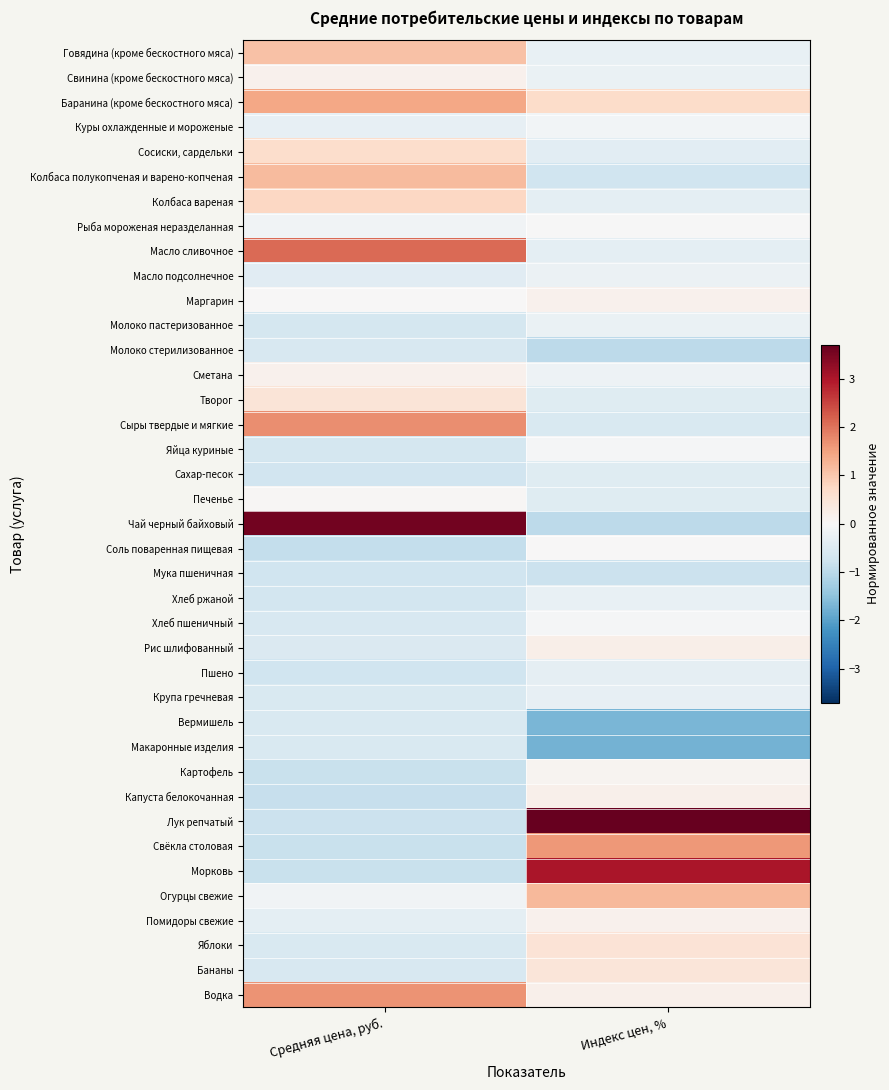

What is the smallest value displayed?

-1.8